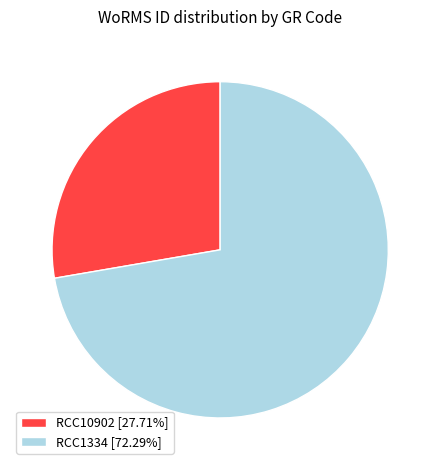

Which has a higher value, RCC1334 or RCC10902?

RCC1334